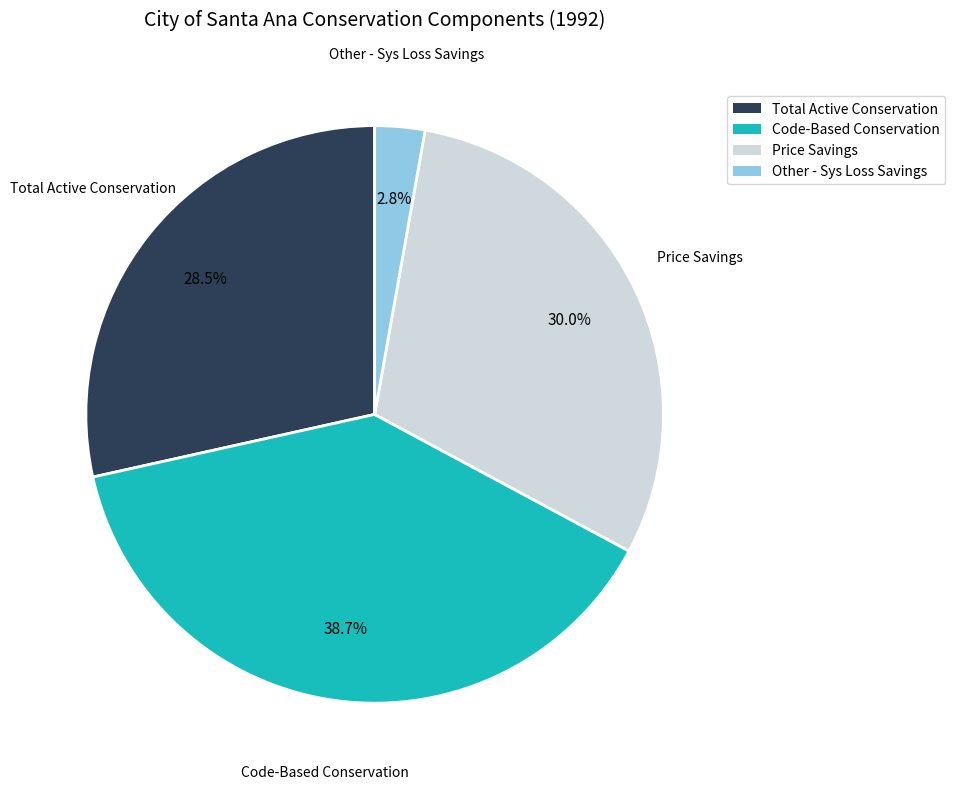

Rank the categories by value from highest to lowest.

Code-Based Conservation, Price Savings, Total Active Conservation, Other - Sys Loss Savings